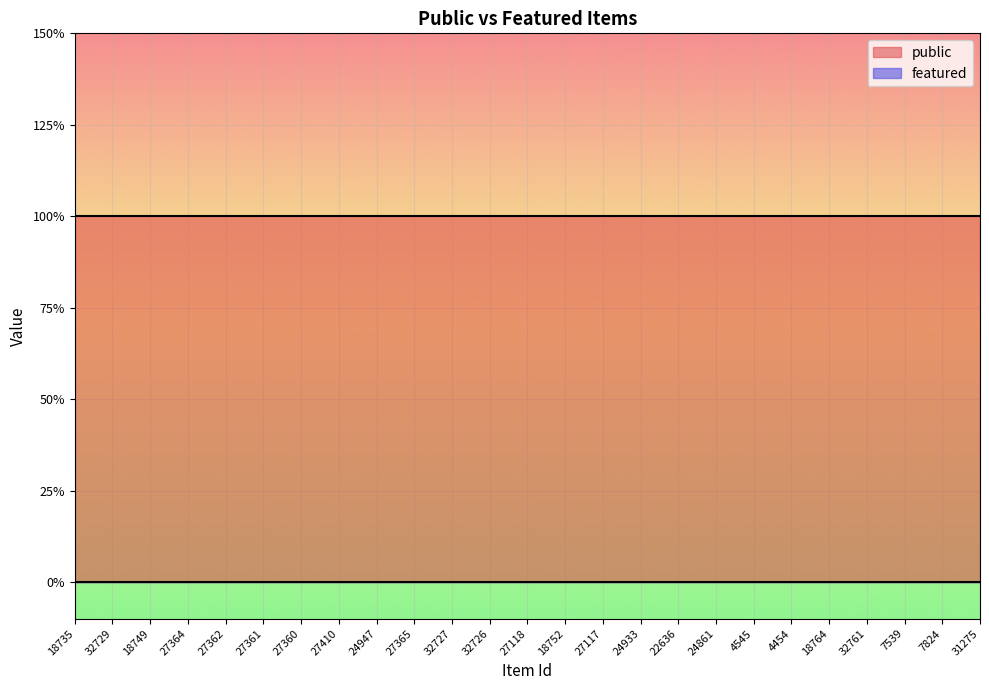

Rank the series by their maximum value, from lowest to highest.

featured, public